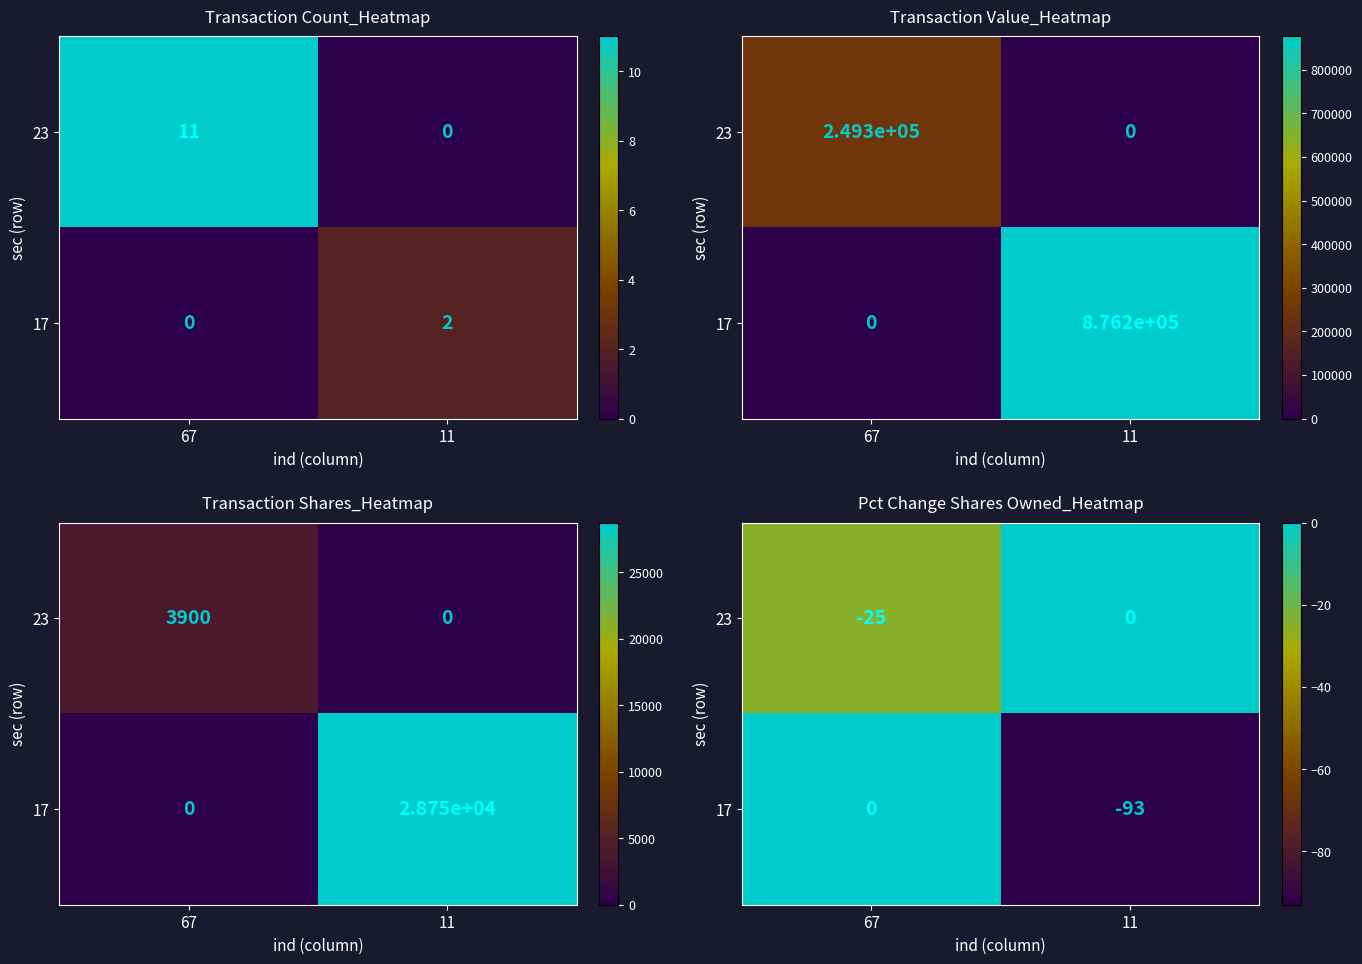

What is the difference between the 17 values at 67 and 11?

93